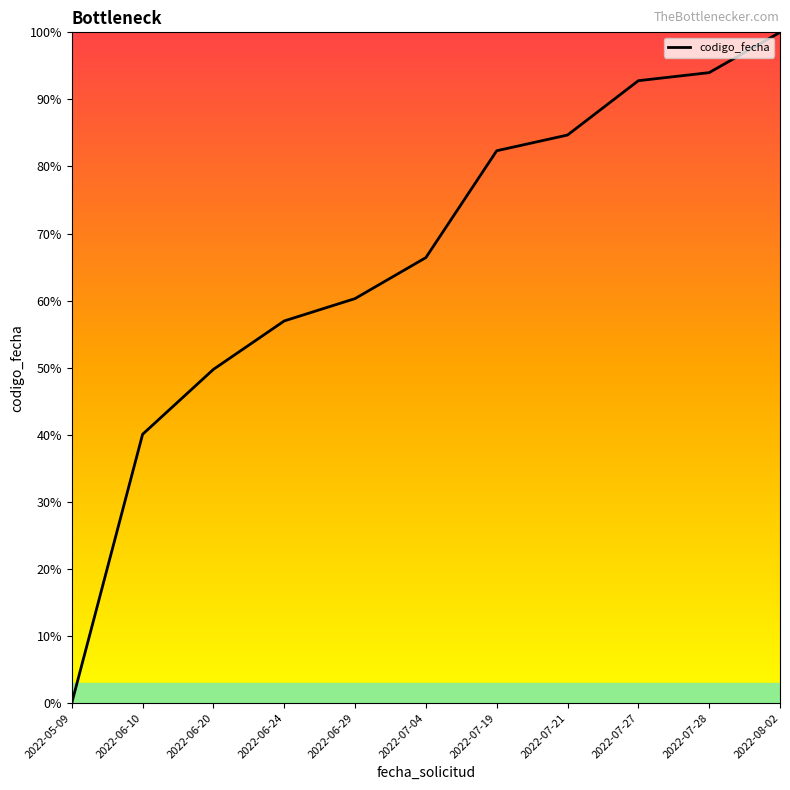

Which label corresponds to the largest value in the chart?

2022-08-02